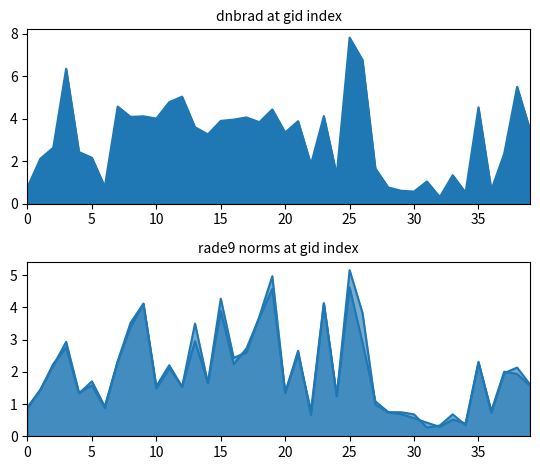

Is it true that dnbrad equals 0.9 at 138492?

False